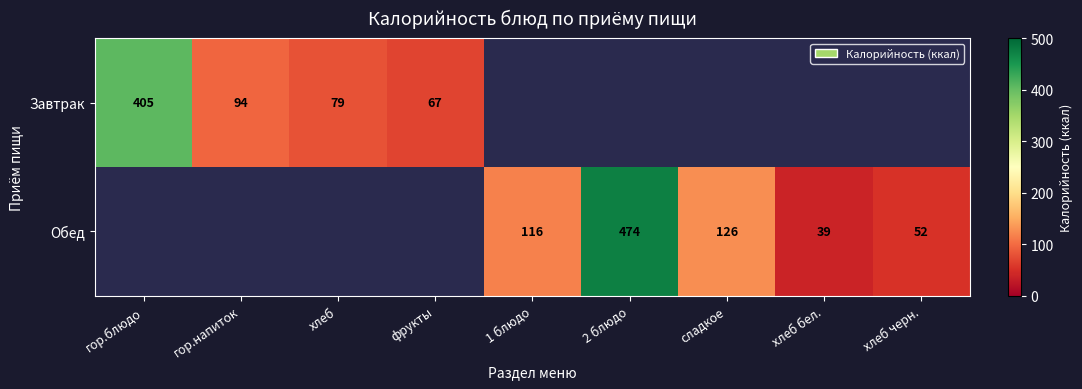

What is the minimum value shown in the chart?

39.0